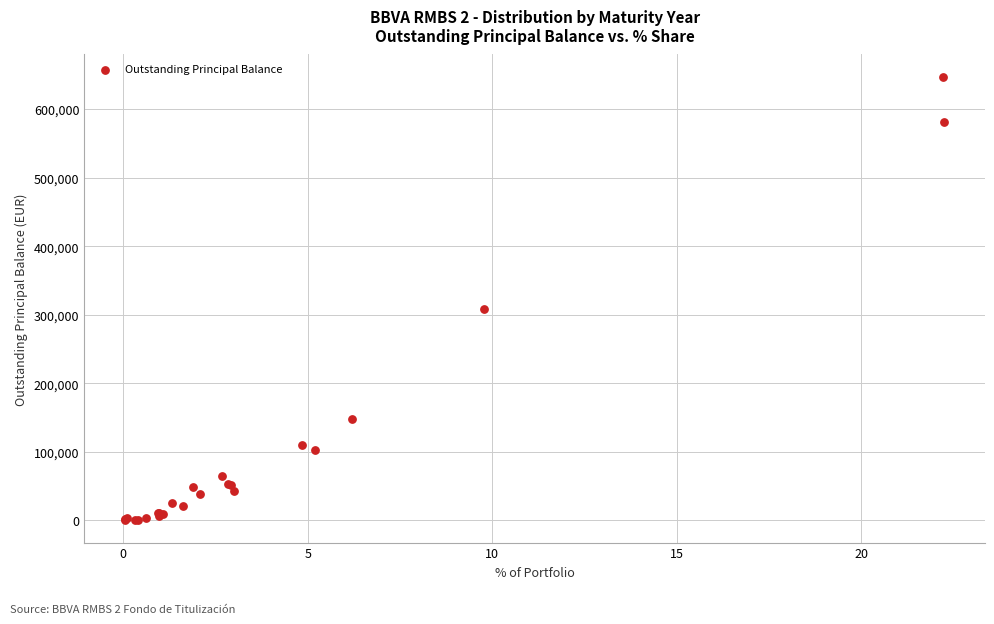

What Y value in the scatter plot is closest to 323681?

307696.6